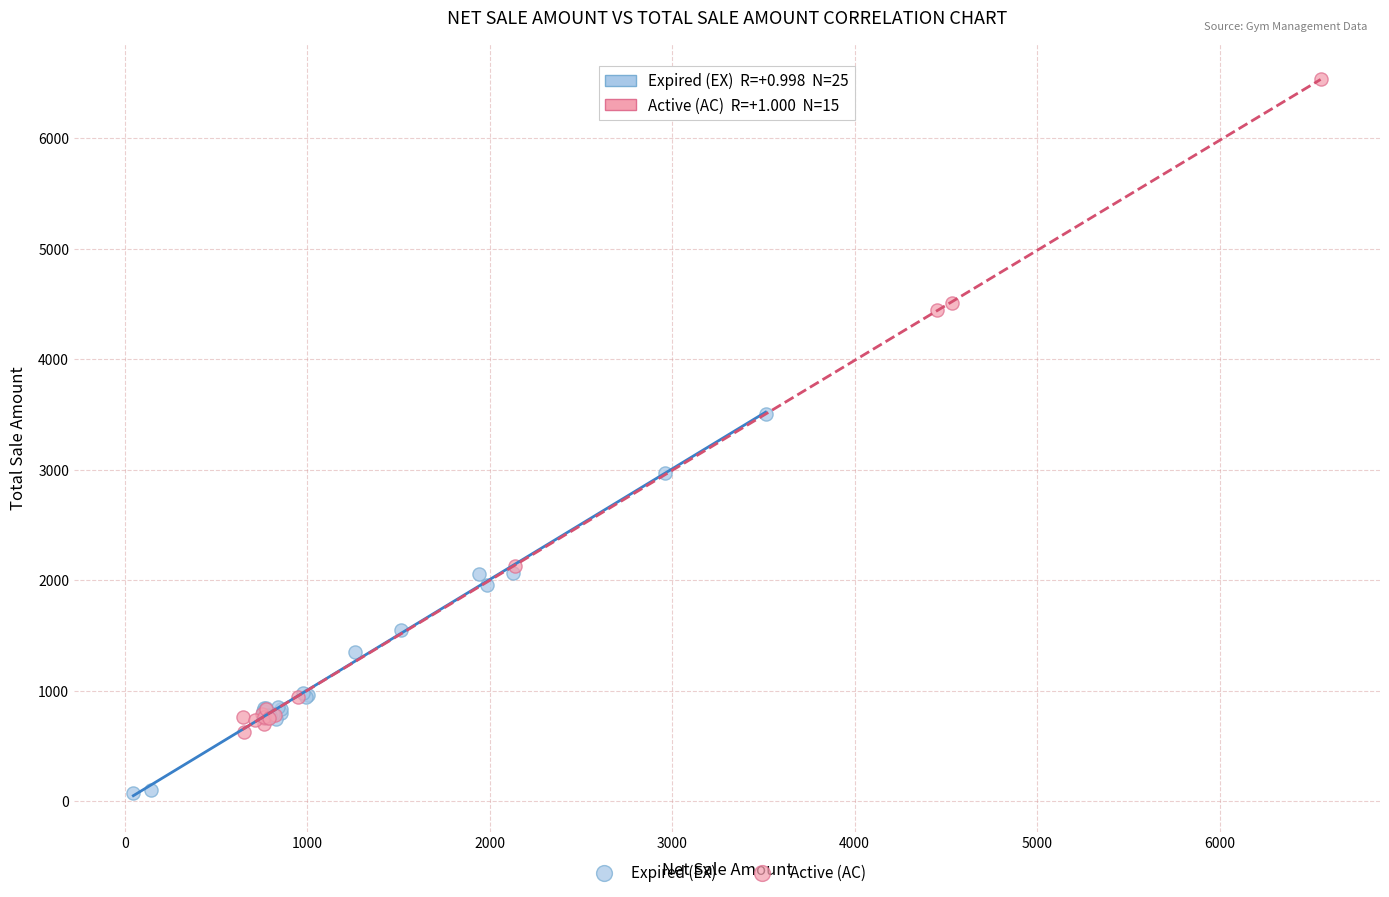

What are all the series names shown in the legend?

Expired (EX), Active (AC)